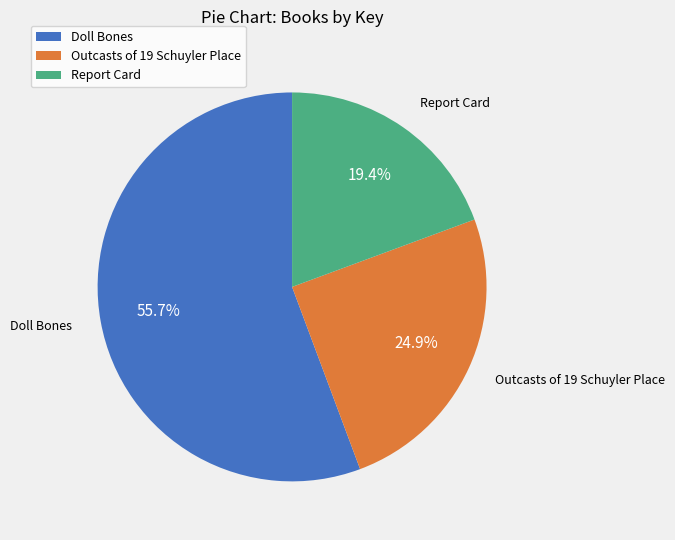

To the nearest percent, what portion does Doll Bones represent?

56%